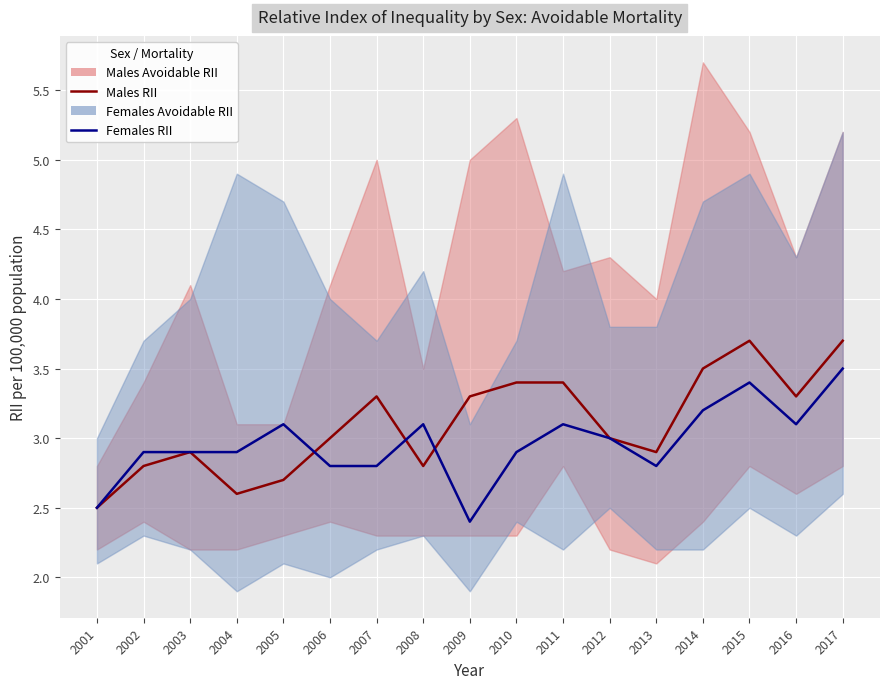

At which label is Males Avoidable RII closest to 3?

2006